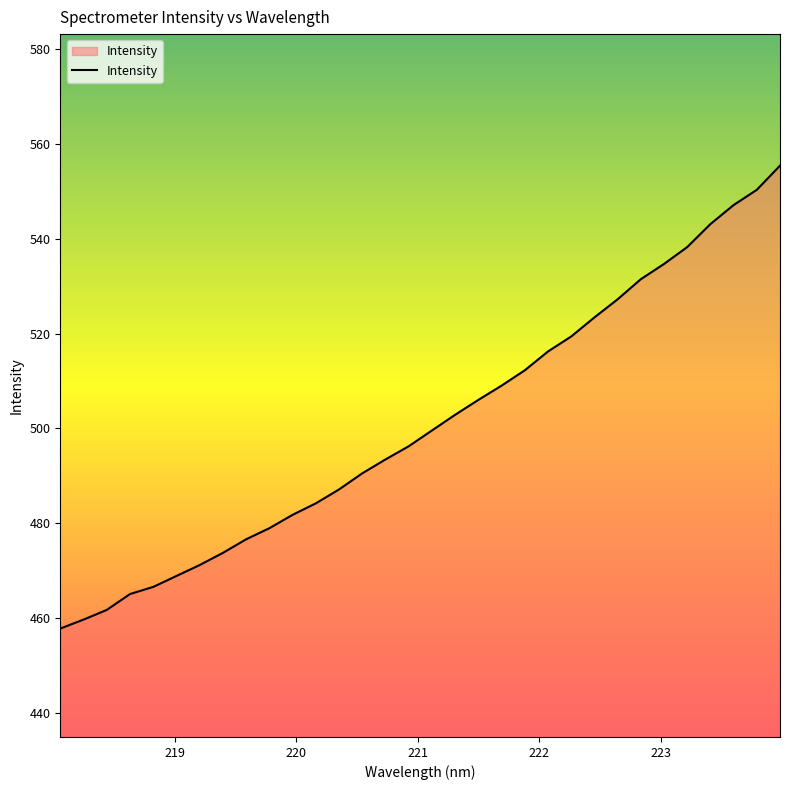

What is the smallest value displayed?

457.7